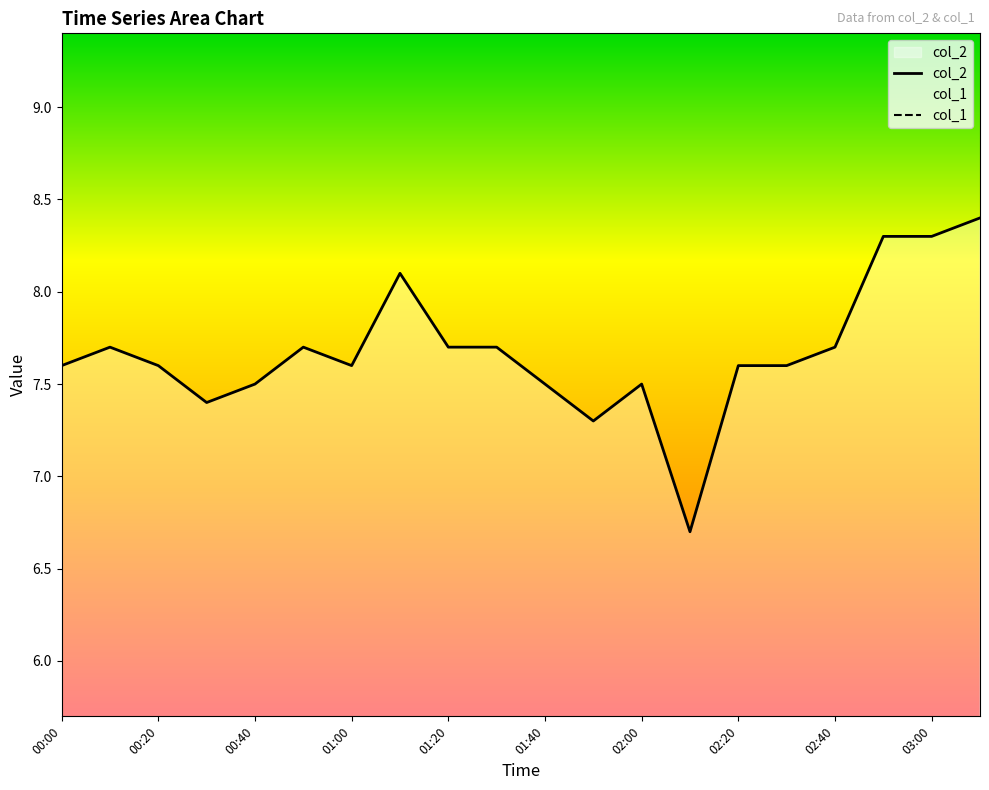

True or false: col_2 has a value of 12.2 at 01:00.

False